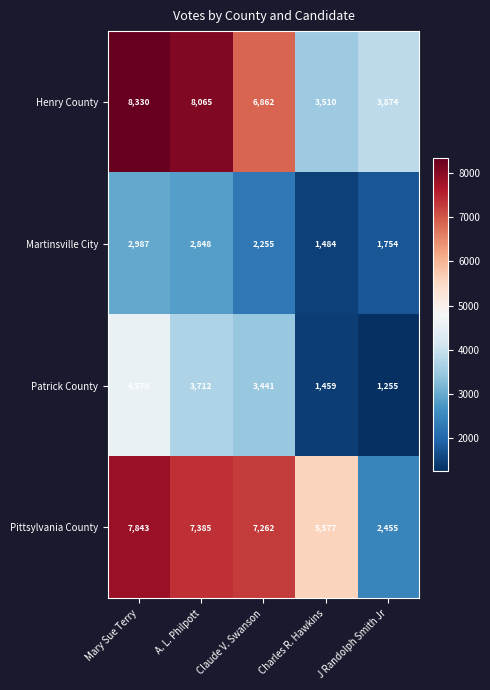

What is the average value of the Henry County series?

6128